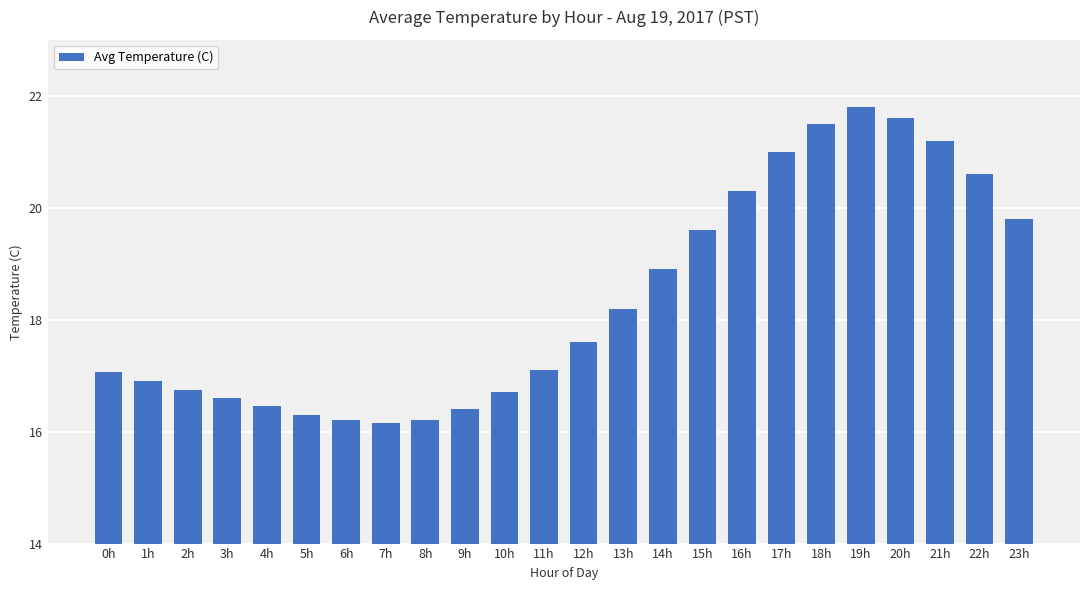

At which label is the value closest to 18?

13h